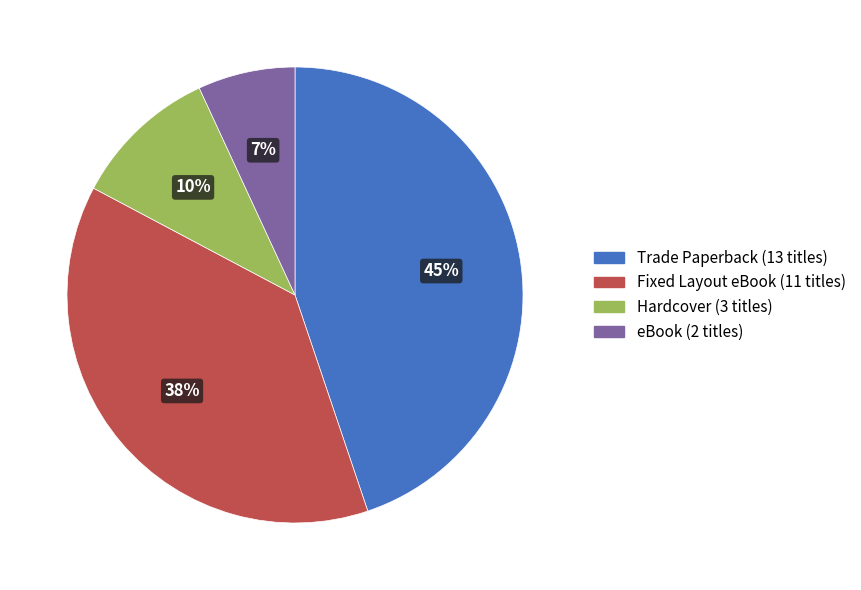

Count the number of slices in the pie.

4